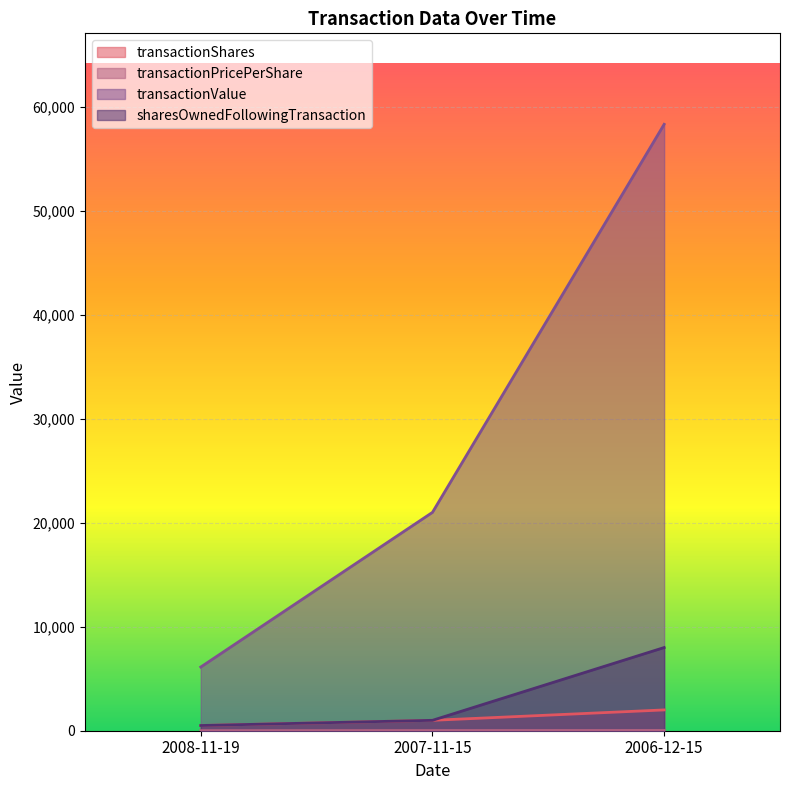

How many data points in transactionPricePerShare are less than 21?

1